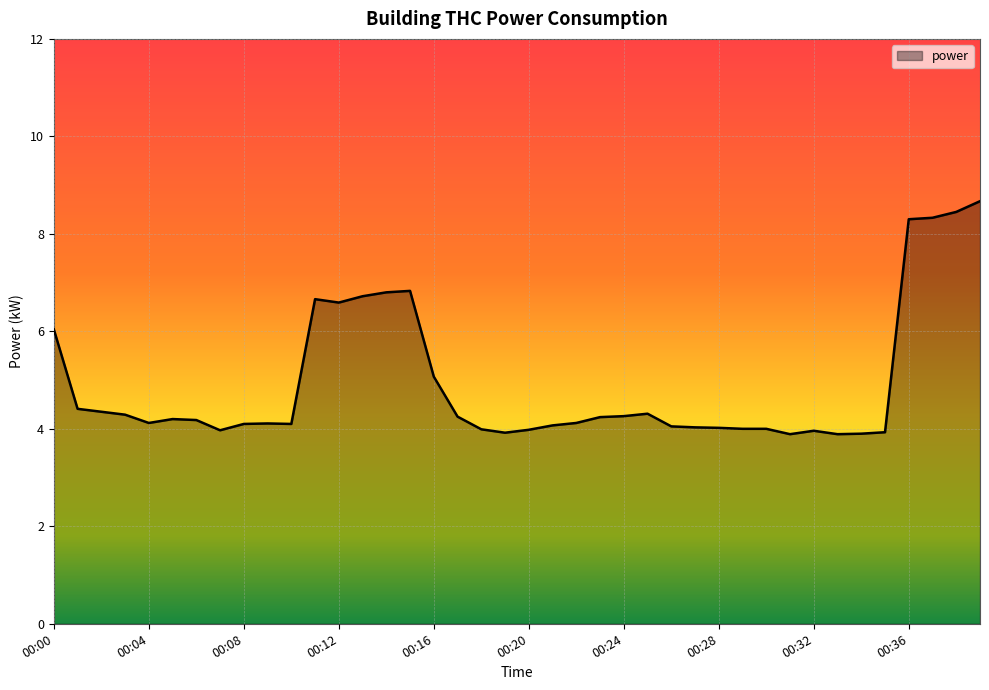

What is the minimum value shown in the chart?

3.9